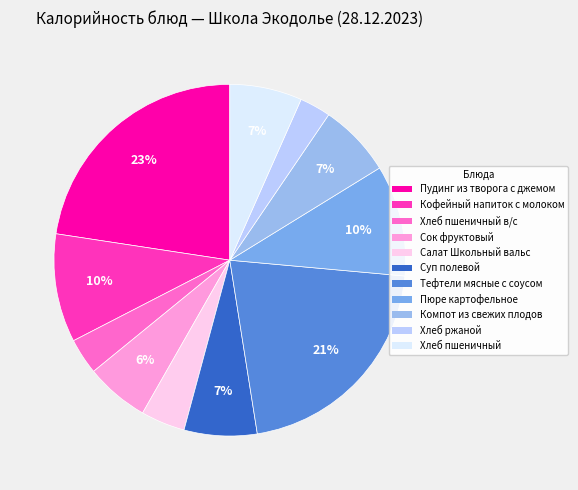

To the nearest percent, what is the average slice percentage?

9%